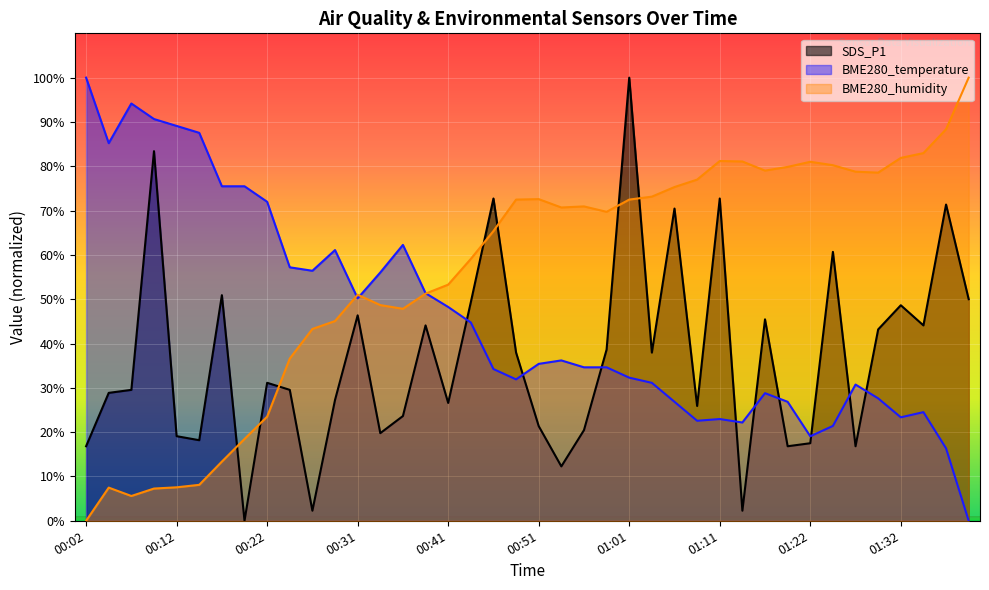

What is the difference between the maximum and second lowest values in the BME280_humidity series?

94.4